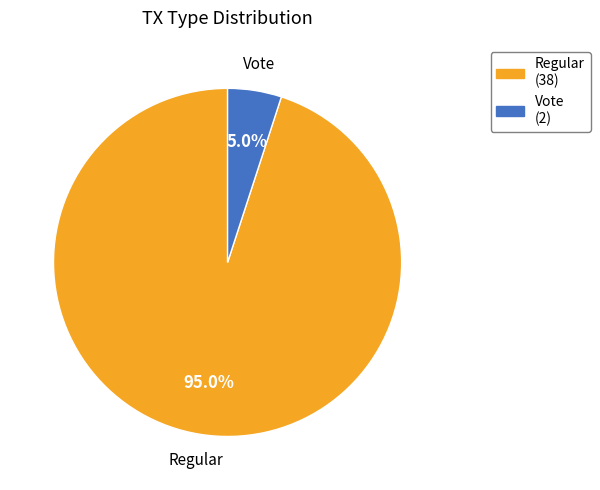

What is the smallest slice in the pie chart?

Vote (2)